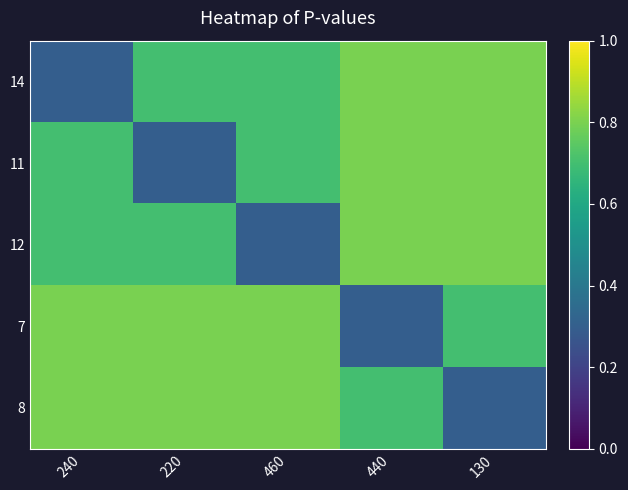

What is the total value across all series at 240?

3.3